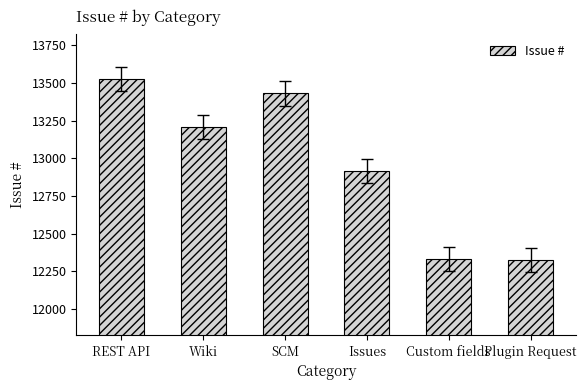

What is the change in value from SCM to Custom fields?

-1098.0